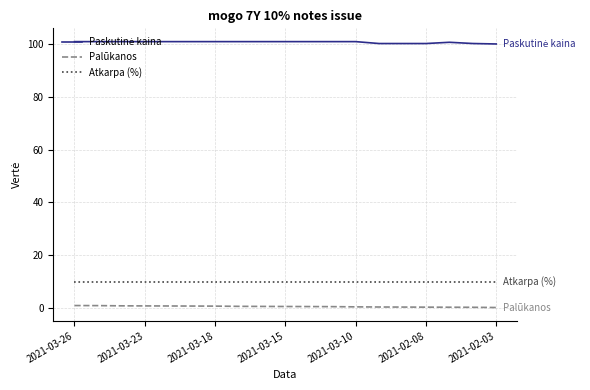

True or false: Palūkanos and Atkarpa (%) intersect in this chart.

False